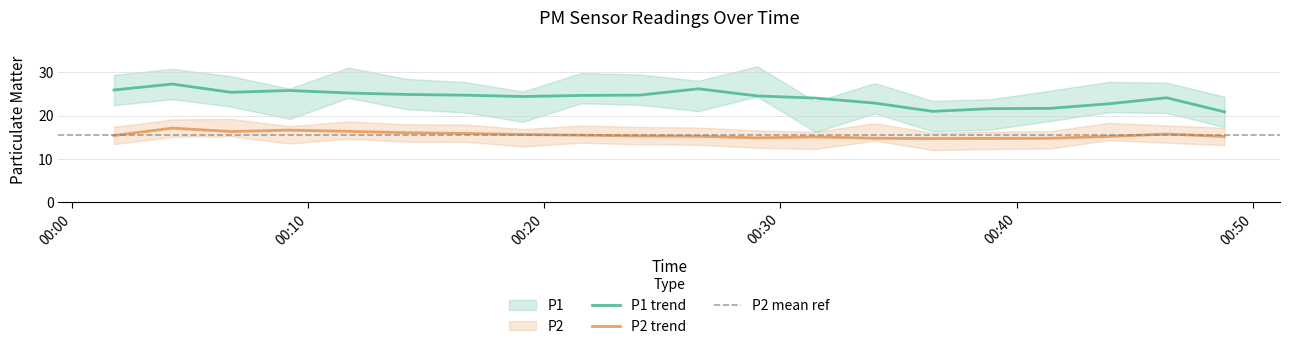

True or false: P2 trend and P1 trend cross at least once.

False